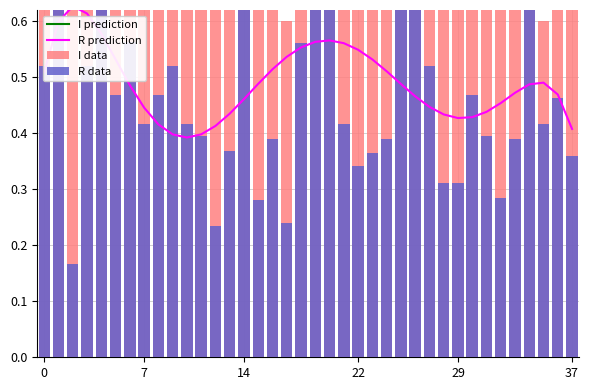

The value of I prediction at 6 is 0.9. True or false?

True